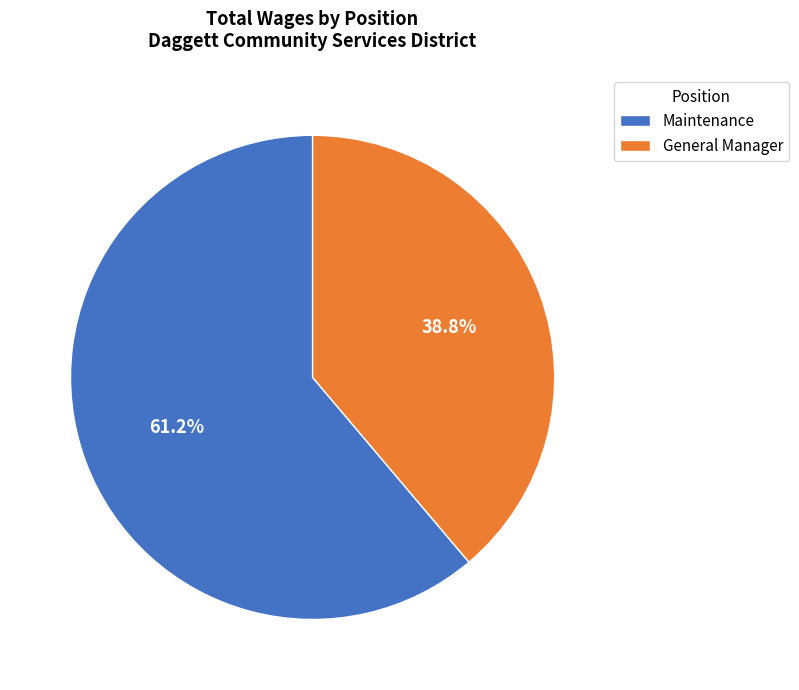

What is the majority slice?

Maintenance